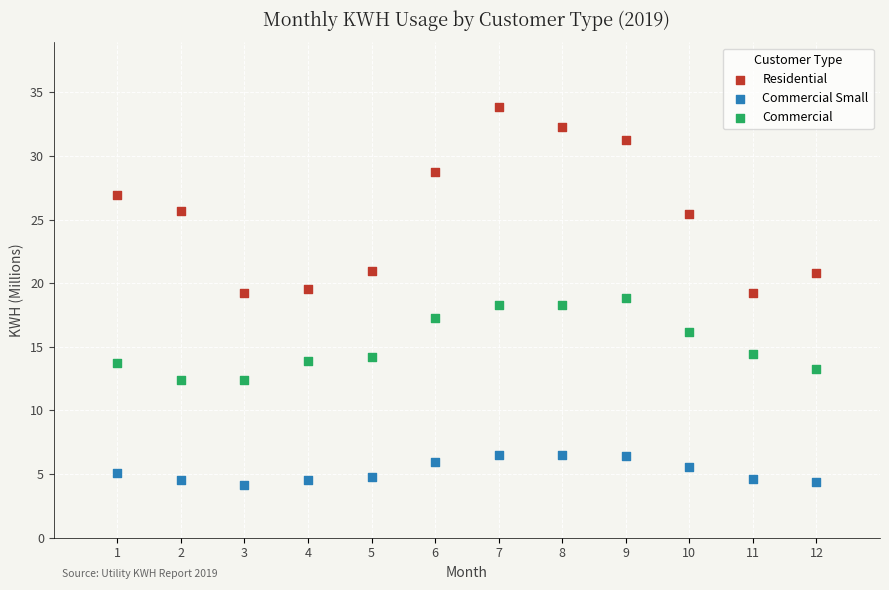

Which series reaches the maximum Y coordinate?

Residential